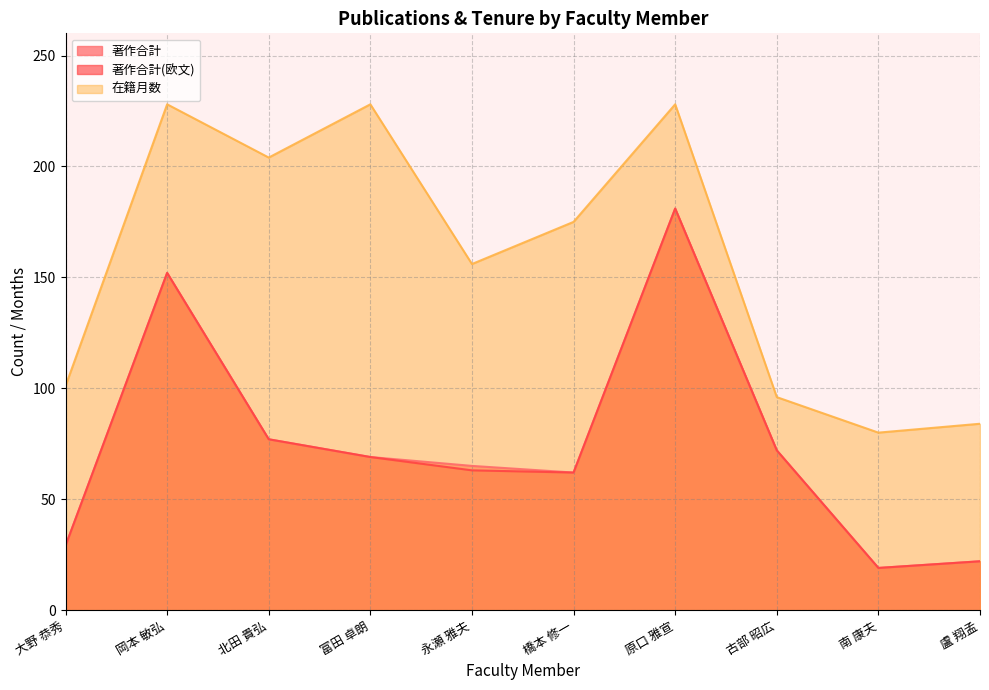

The 在籍月数 series shows 68 at 永瀬 雅夫. True or false?

False